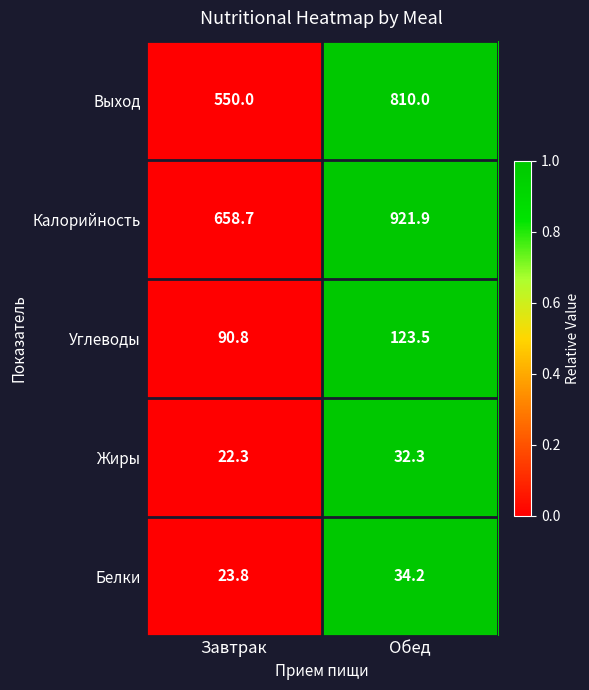

Between Завтрак and Обед, which series saw the biggest shift?

Калорийность